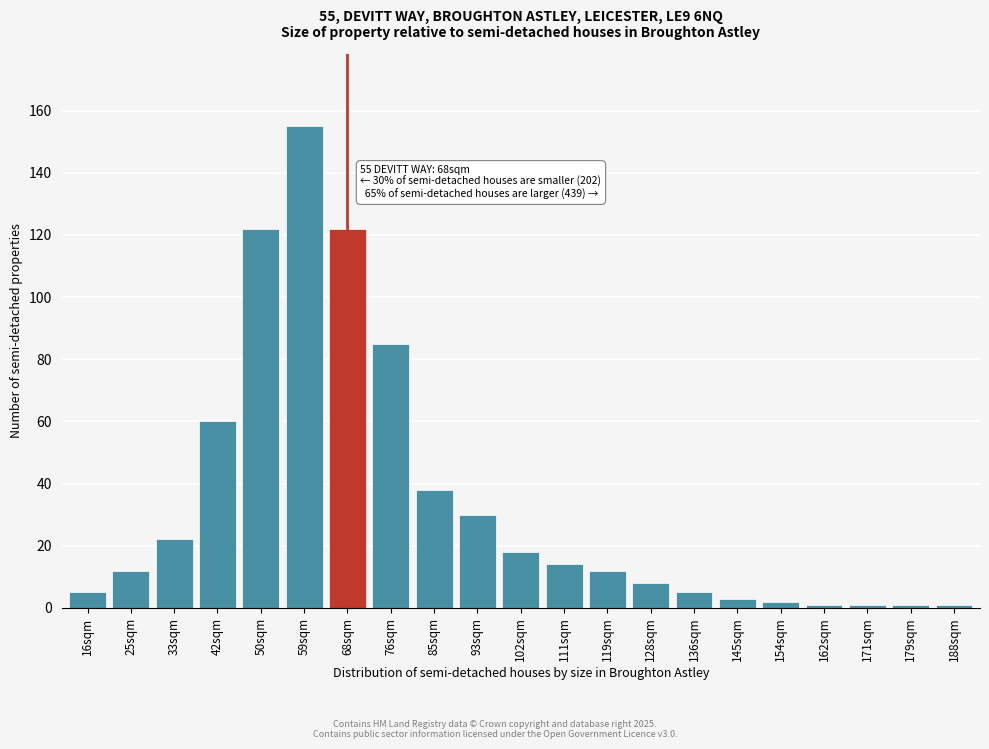

Reading left to right, what are all the values shown in this chart?

16sqm=5	25sqm=12	33sqm=22	42sqm=60	50sqm=122	59sqm=155	68sqm=122	76sqm=85	85sqm=38	93sqm=30	102sqm=18	111sqm=14	119sqm=12	128sqm=8	136sqm=5	145sqm=3	154sqm=2	162sqm=1	171sqm=1	179sqm=1	188sqm=1